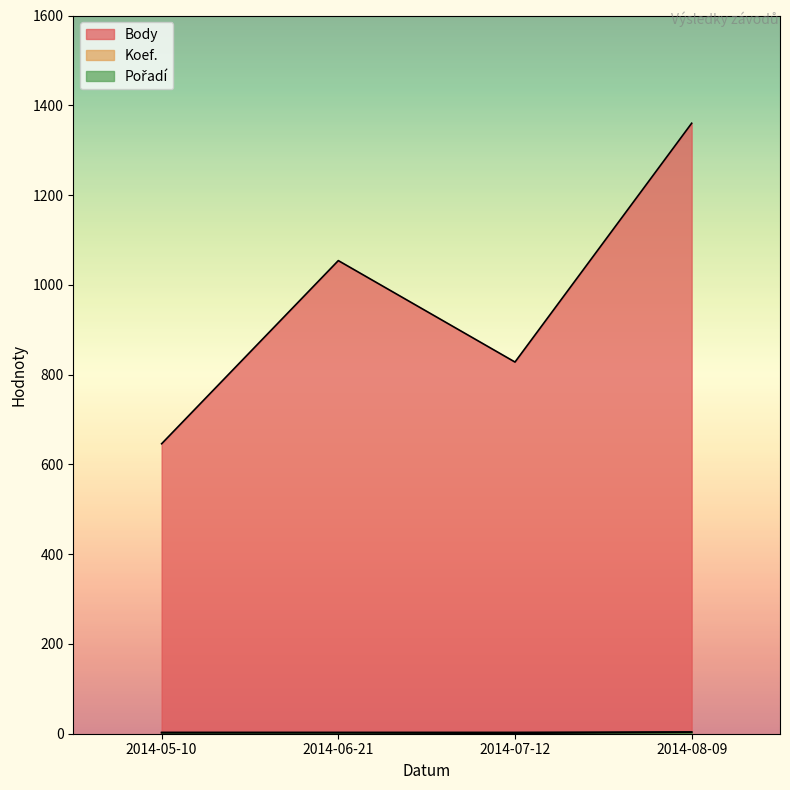

At how many categories does at least one series exceed 663?

3